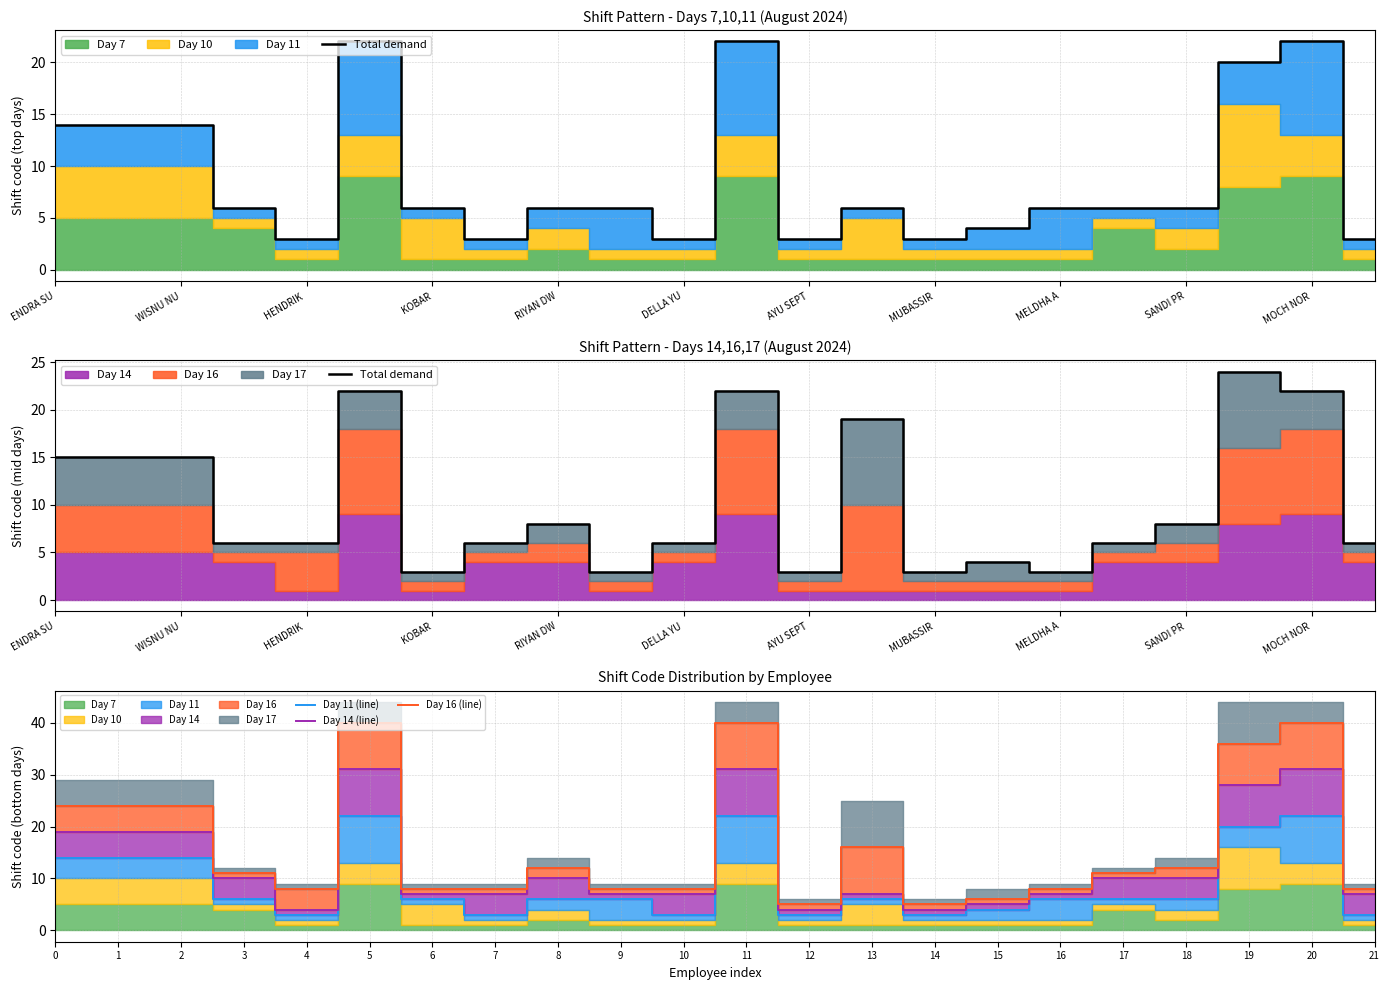

True or false: Day 11 (line) and Day 16 (line) cross at least once.

False